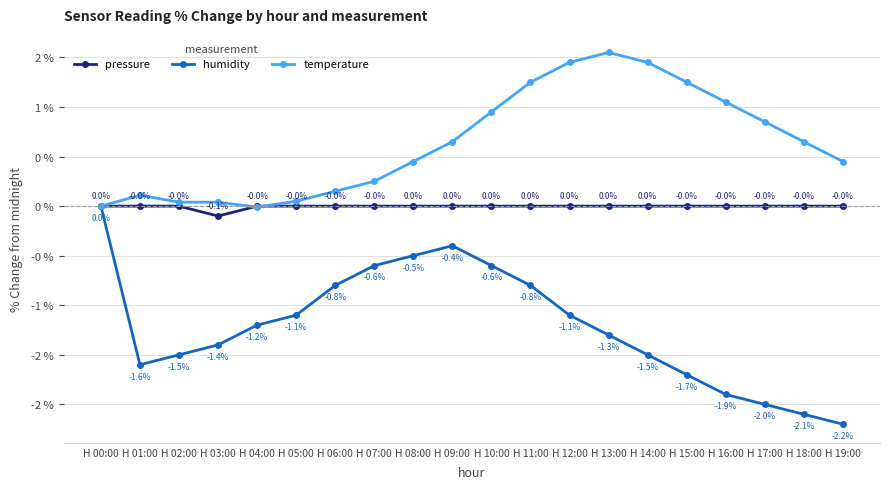

Rank the series by their average value, from highest to lowest.

temperature, pressure, humidity